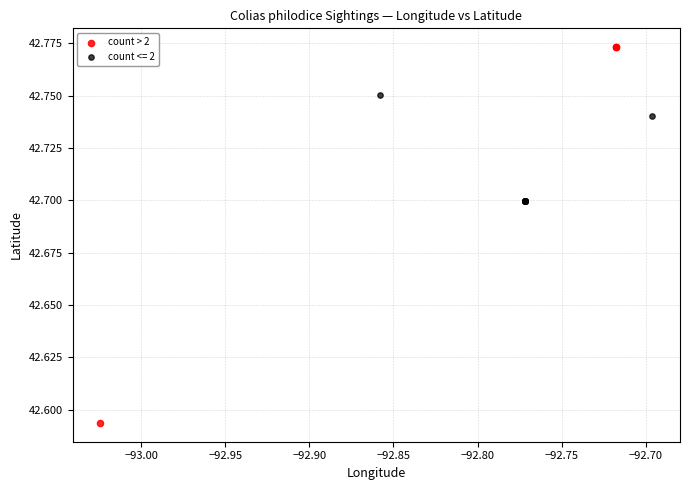

Which series reaches the minimum Y coordinate?

count > 2